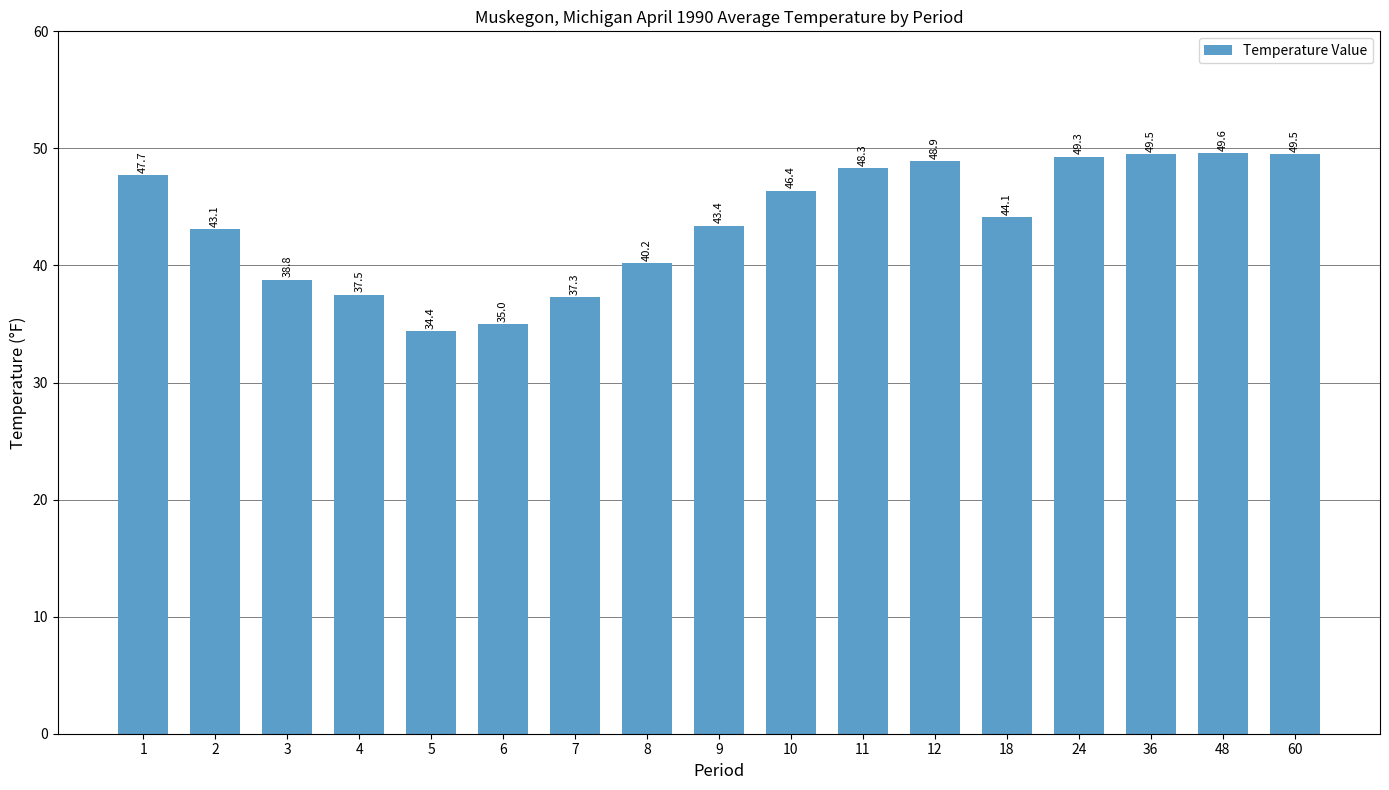

What is the difference between the maximum and minimum values?

15.2